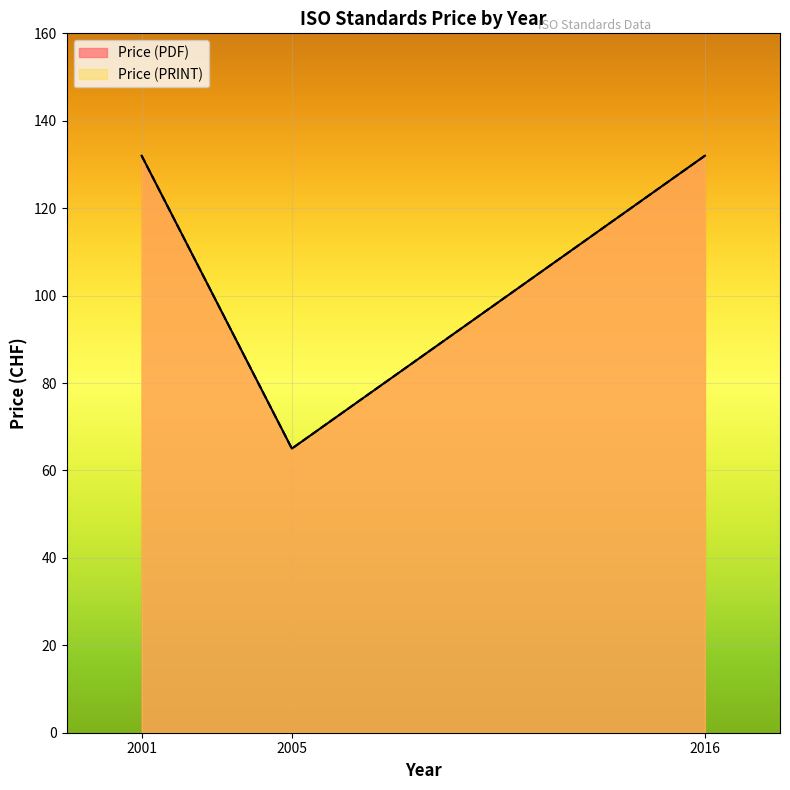

Is it true that Price (PRINT) equals 22 at 2005?

False